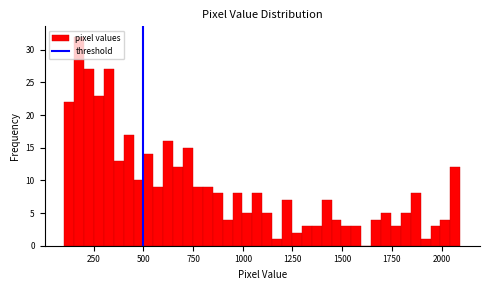

Read against the x-axis, roughly where is the centre of the tallest bar?

200